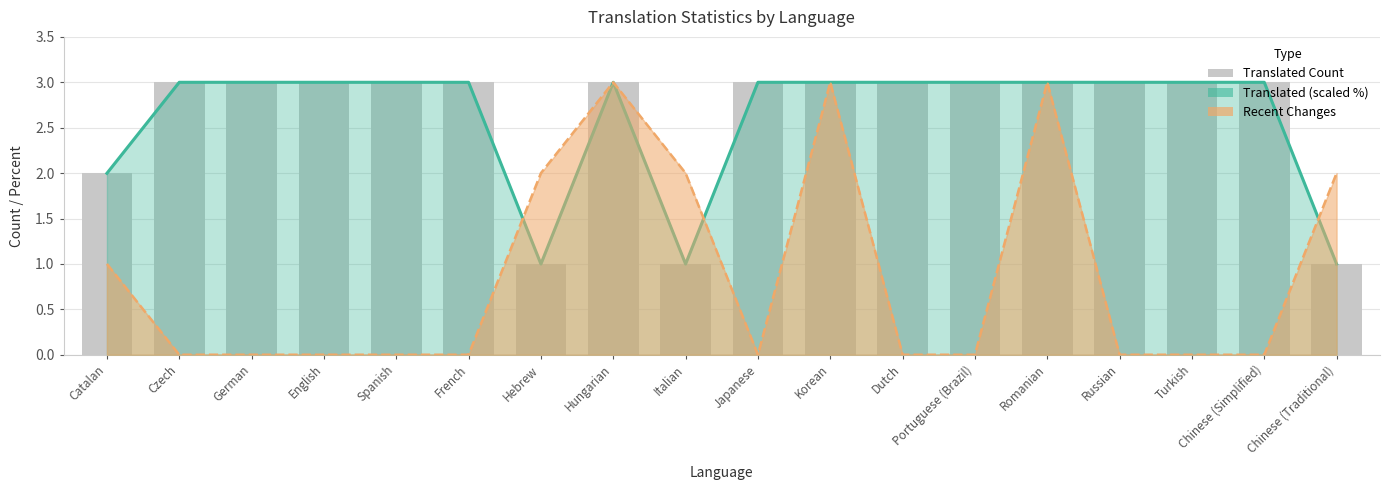

What is the label of the 2nd bar from the right?

Chinese (Simplified)